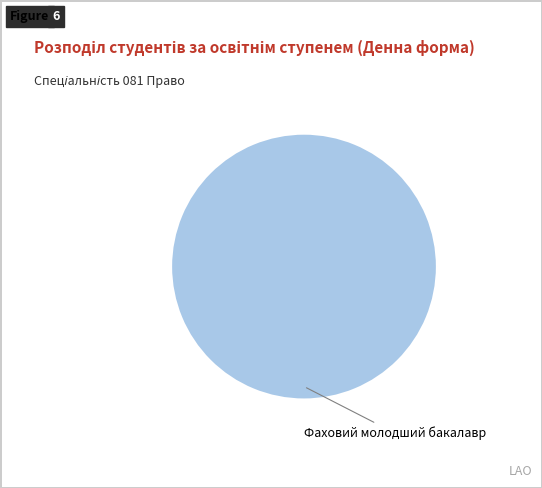

How many slices are in this pie chart?

1